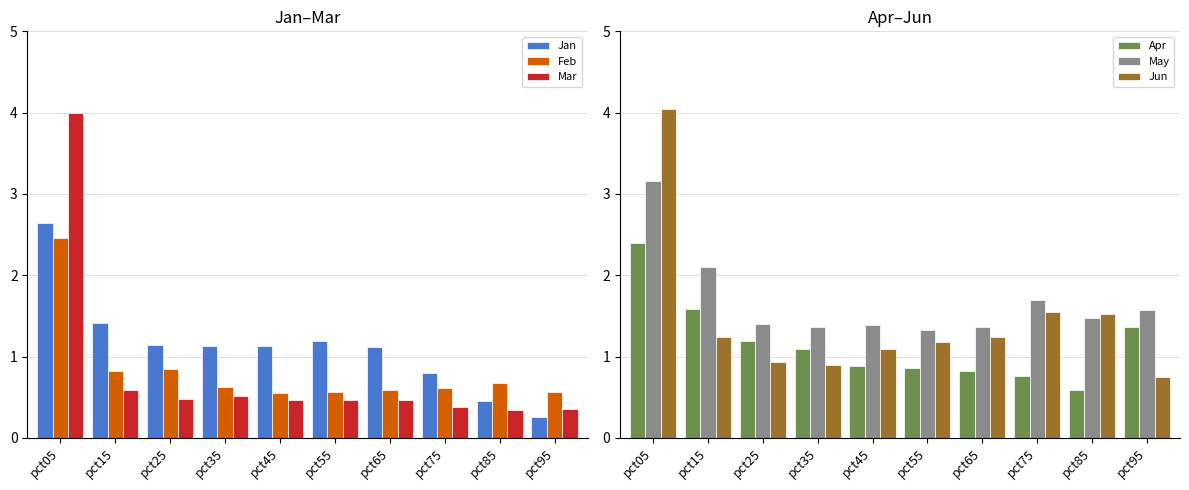

What is the highest value of the Mar series?

4.0